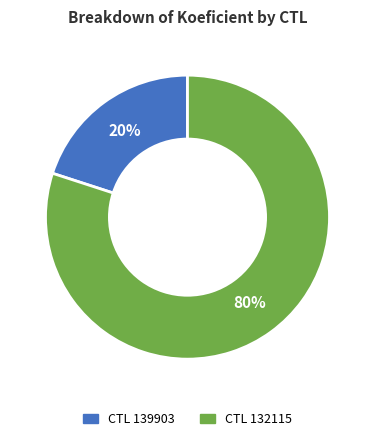

Does any single category account for the majority?

Yes